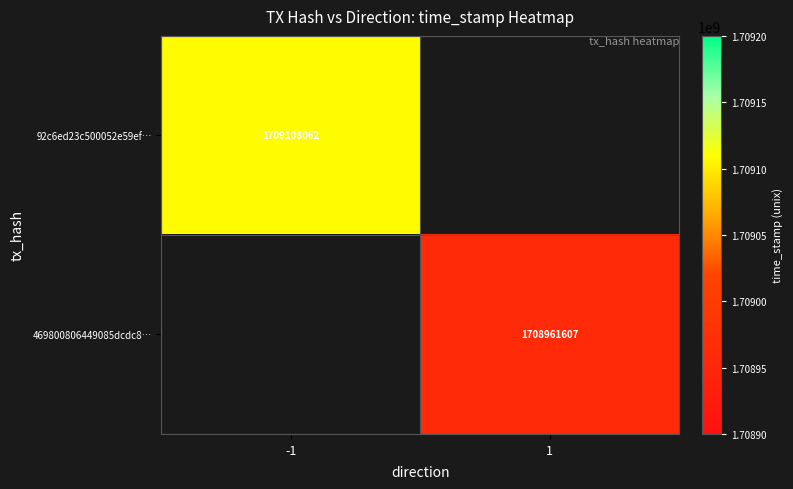

Between 1 and -1, which is larger?

-1